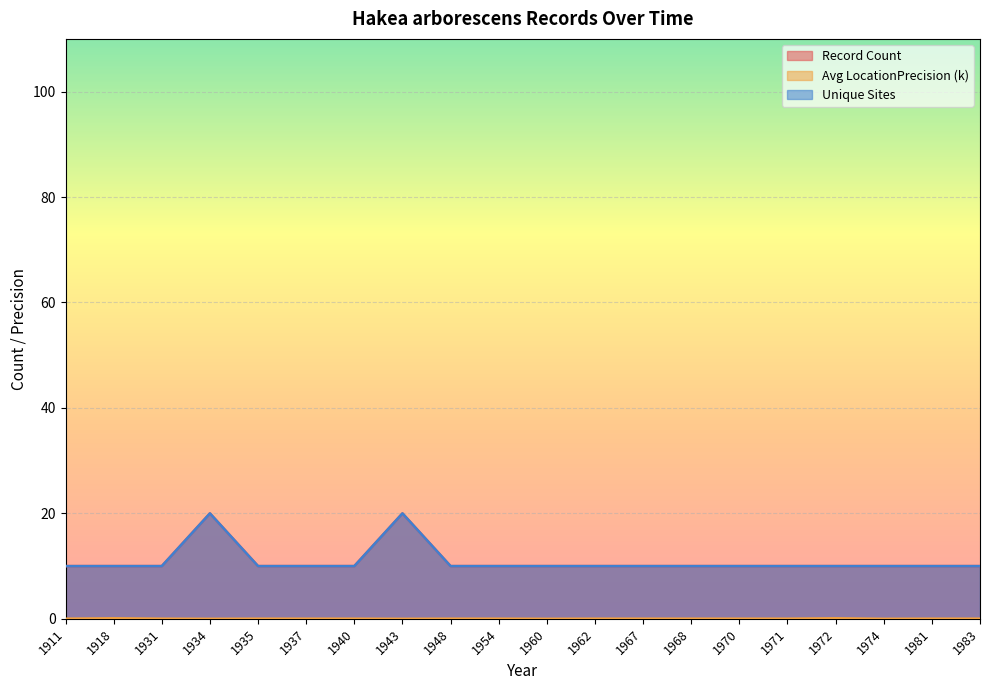

What are all the series names shown in the legend?

Record Count, Avg LocationPrecision (k), Unique Sites